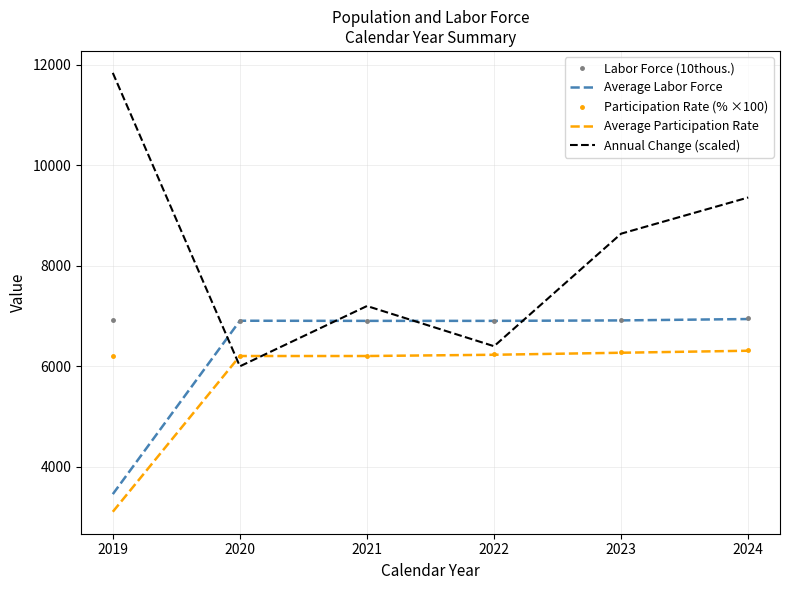

The value of Average Participation Rate at 2023 is 4004.1. True or false?

False